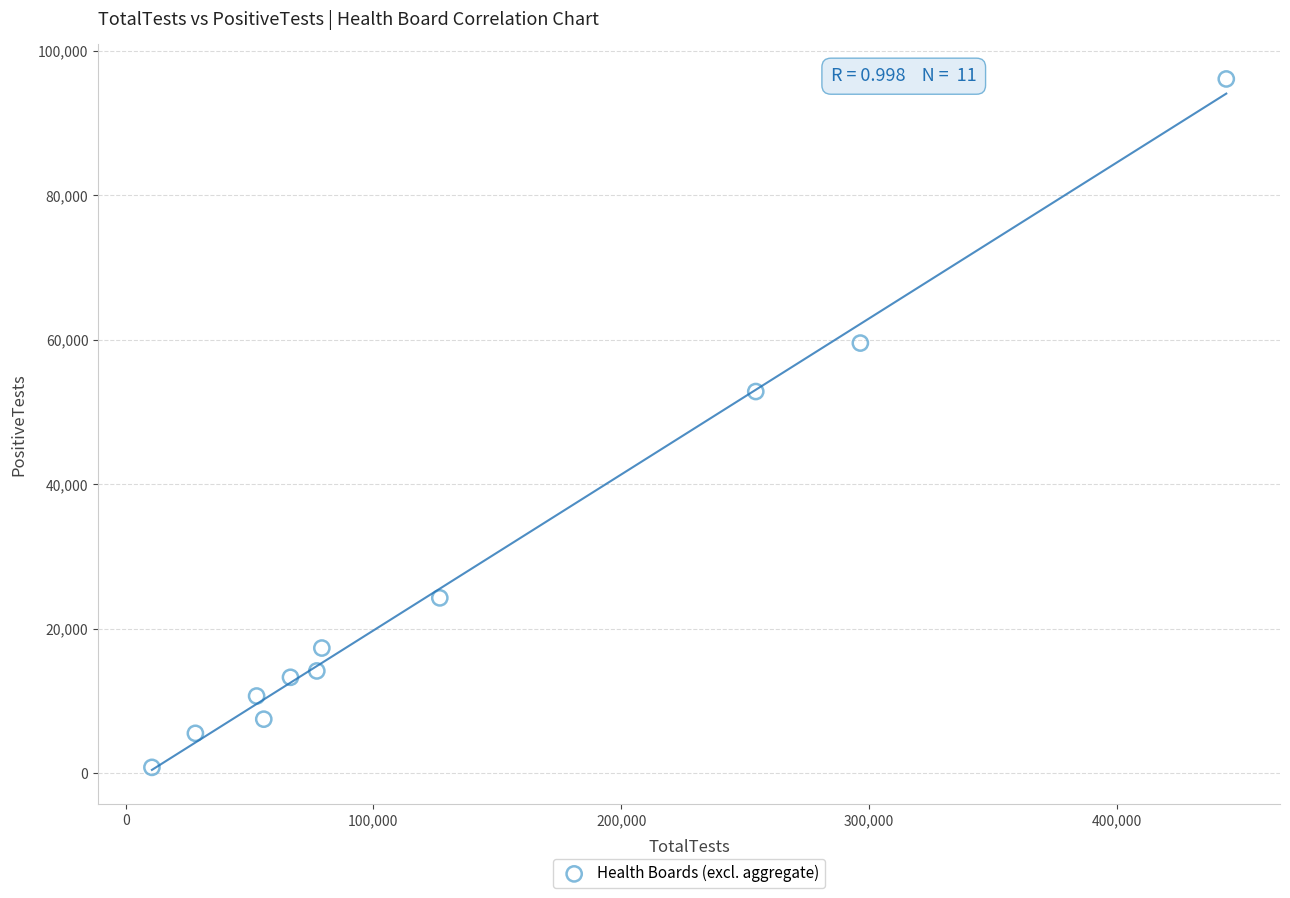

What is the range of X values (max minus min)?

433666